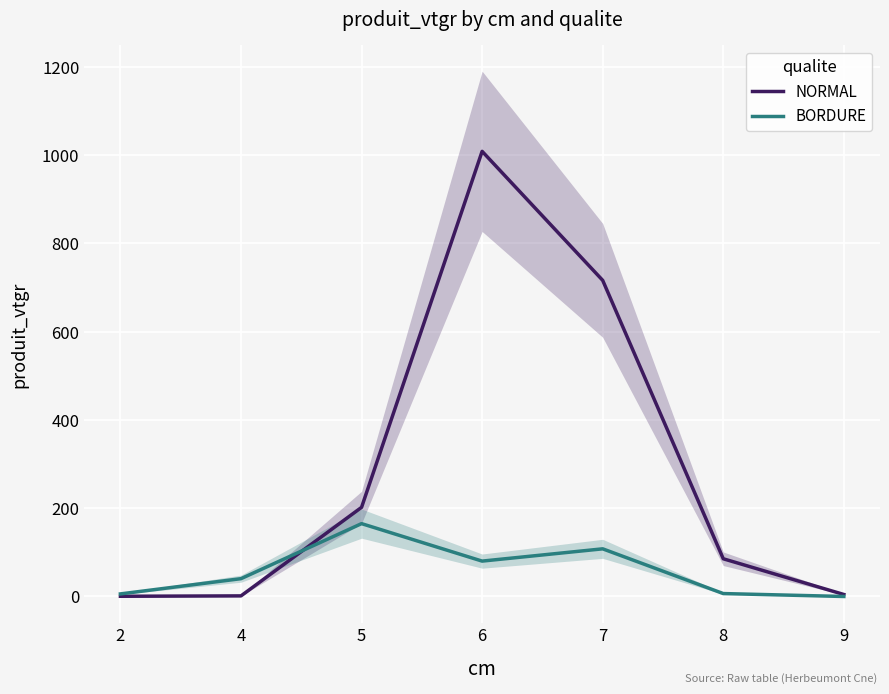

What is the average value of the NORMAL series?

288.3